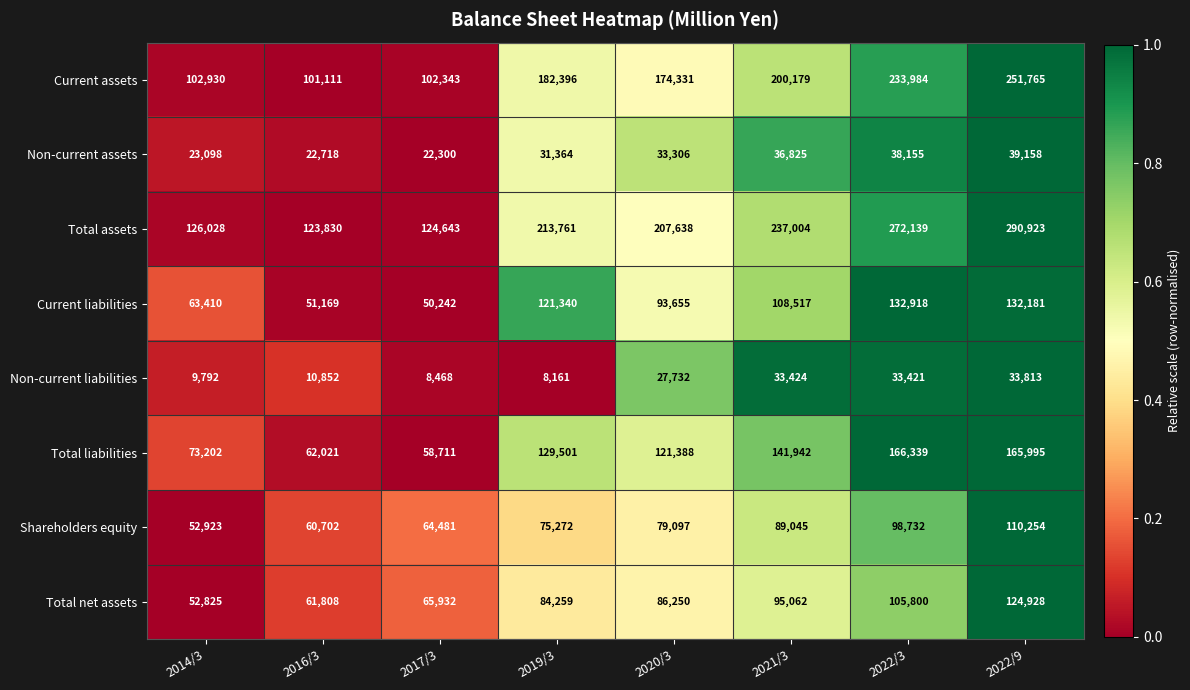

Rank the series at 2022/9 from highest to lowest value.

Total assets, Current assets, Total liabilities, Current liabilities, Total net assets, Shareholders equity, Non-current assets, Non-current liabilities